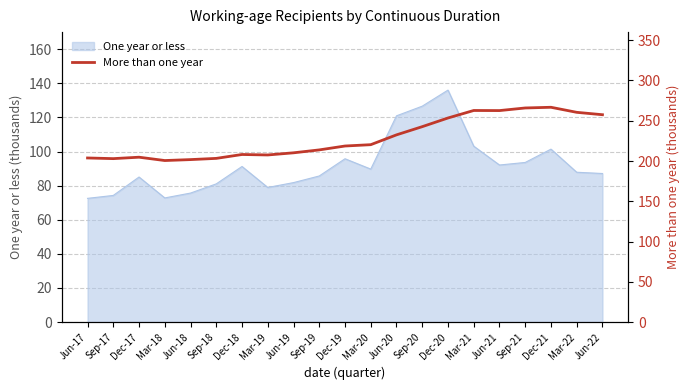

Between Sep-19 and Jun-17, which is larger?

Sep-19